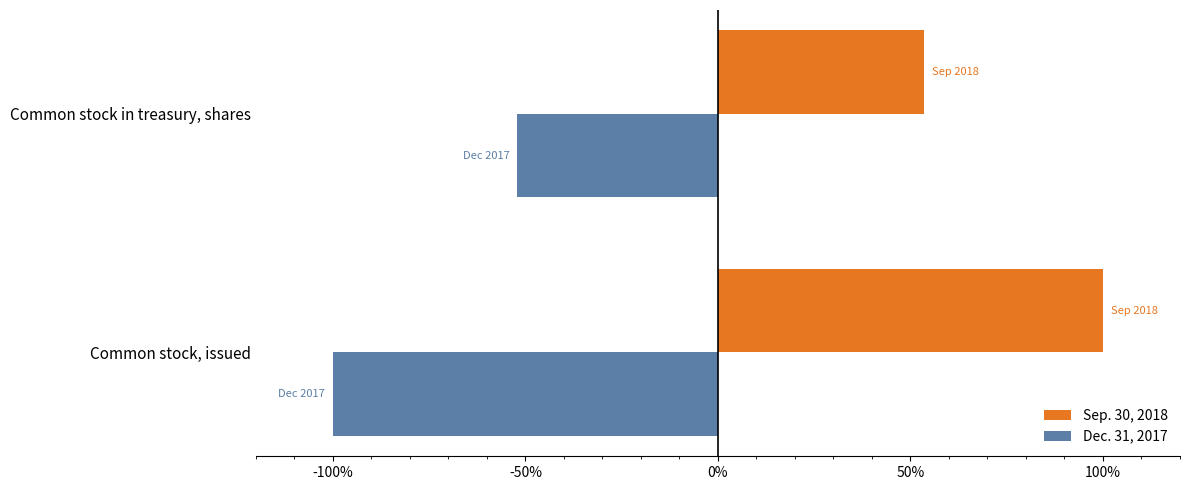

Where is Dec. 31, 2017 nearest to the value -76?

Common stock in treasury, shares